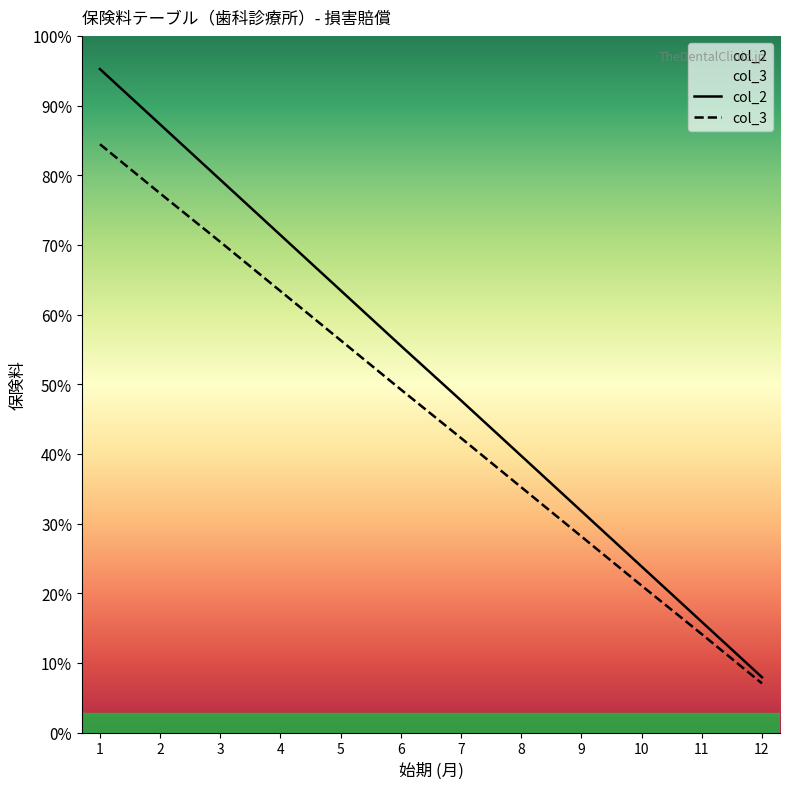

Which category has the highest value in the col_2 series?

1